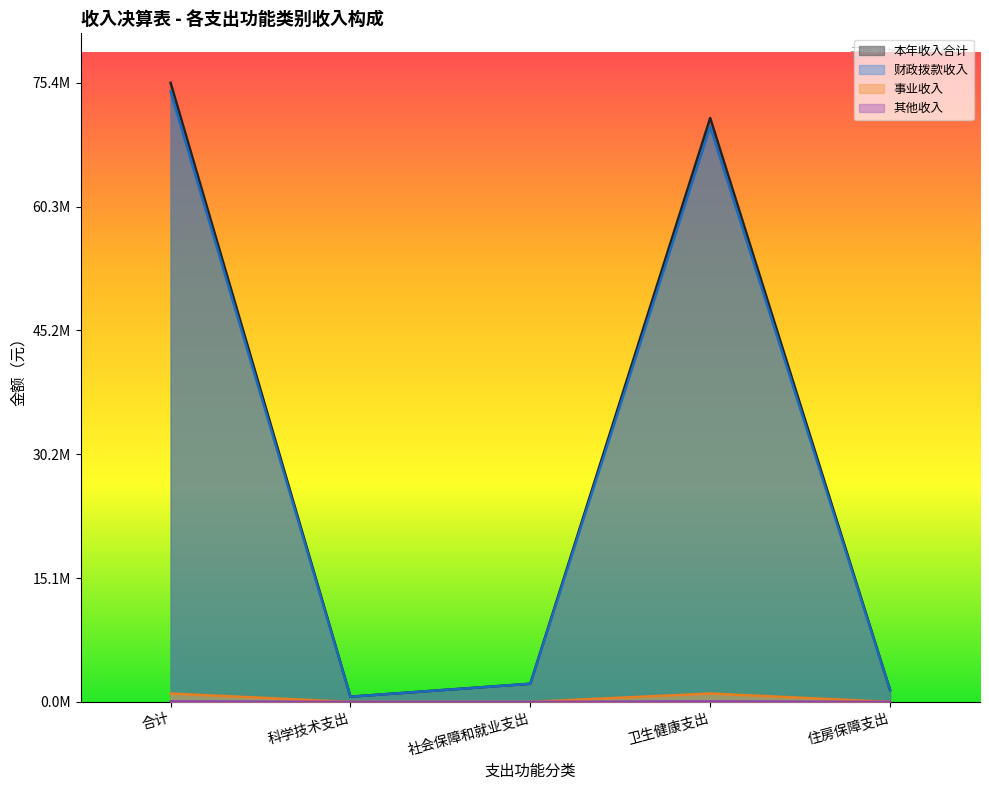

Rank the categories by 其他收入 value from highest to lowest.

合计, 卫生健康支出, 科学技术支出, 社会保障和就业支出, 住房保障支出